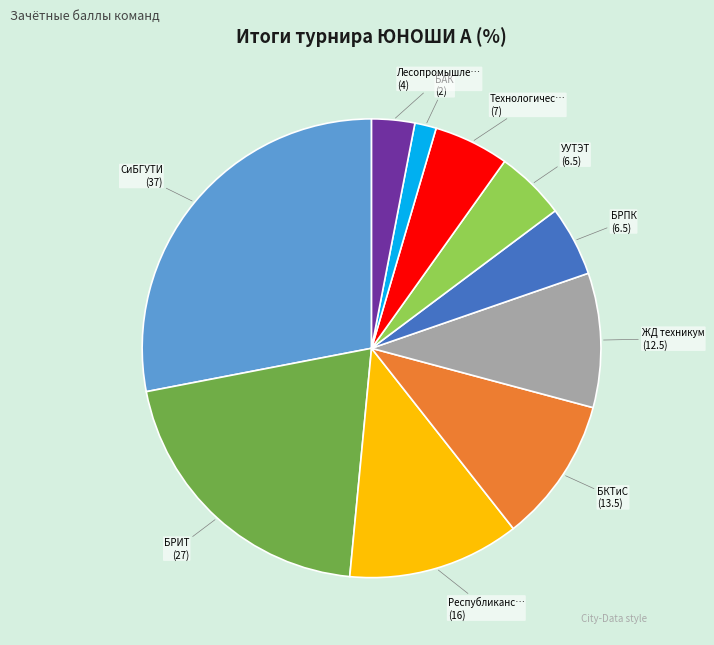

Does any single category account for the majority?

No